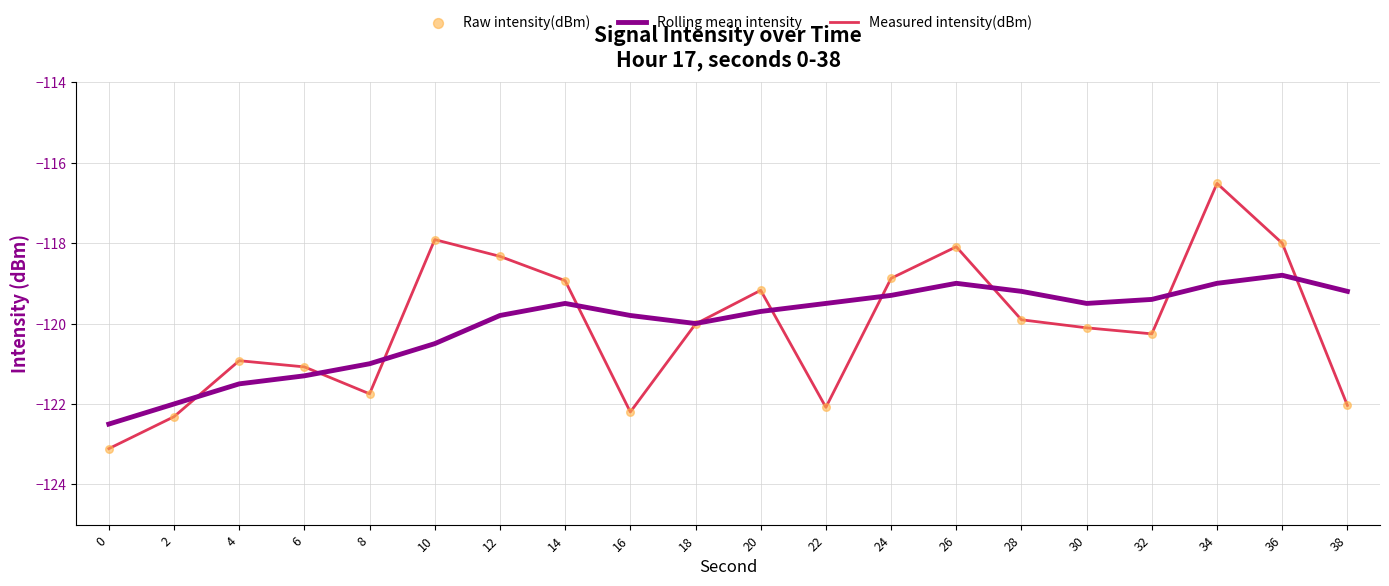

Which series changed the most between 2 and 32?

Rolling mean intensity